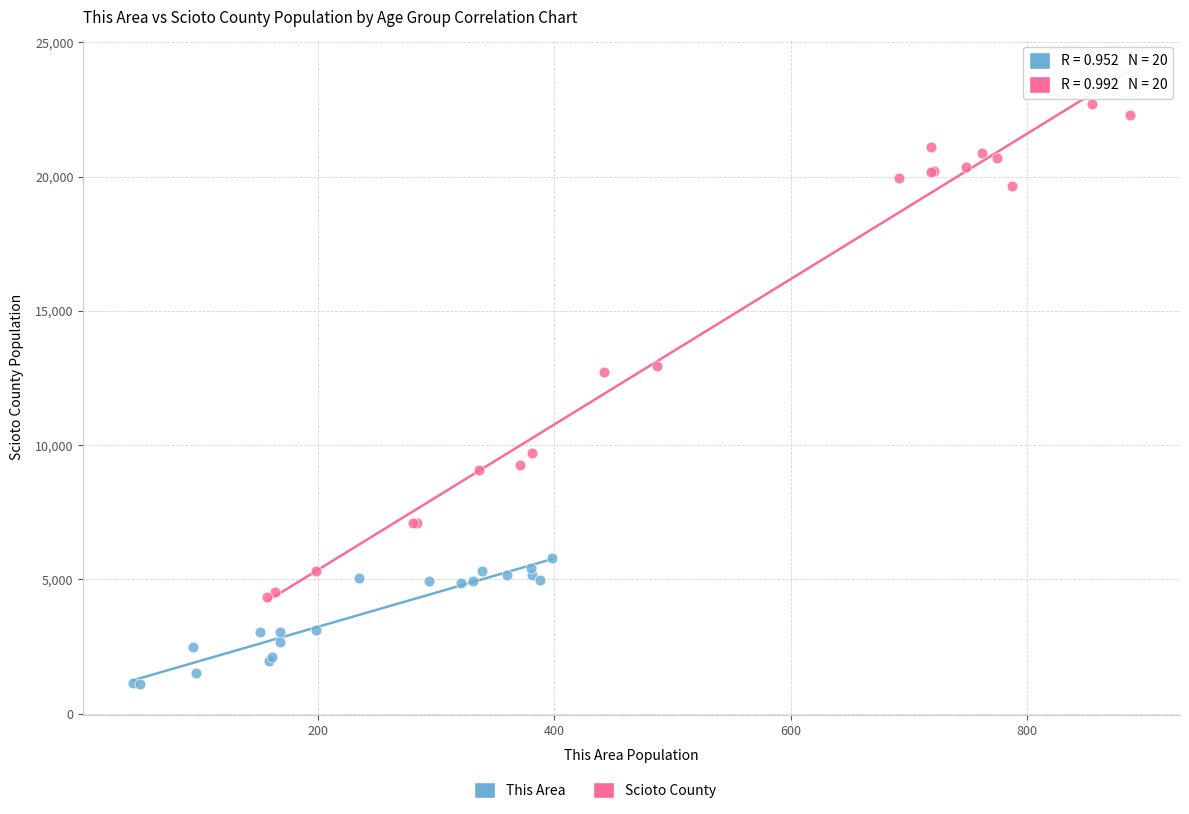

Which series has the widest spread of Y values?

Scioto County